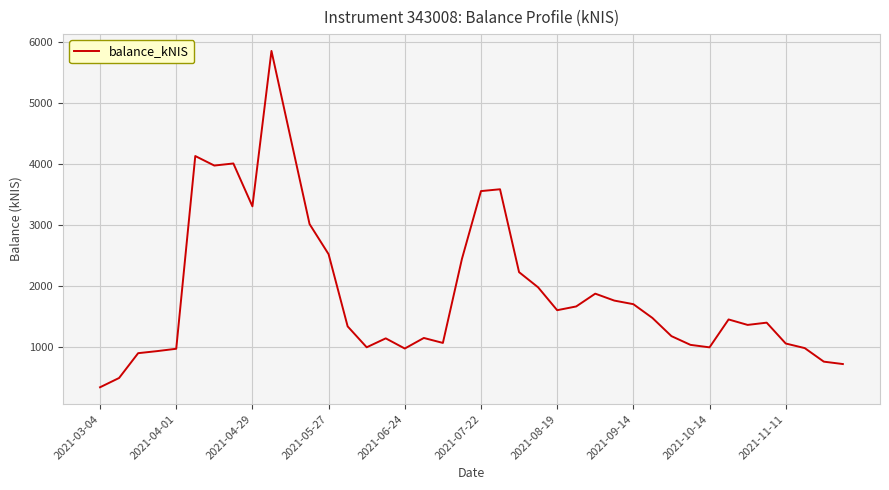

What is the minimum value shown in the chart?

338.8